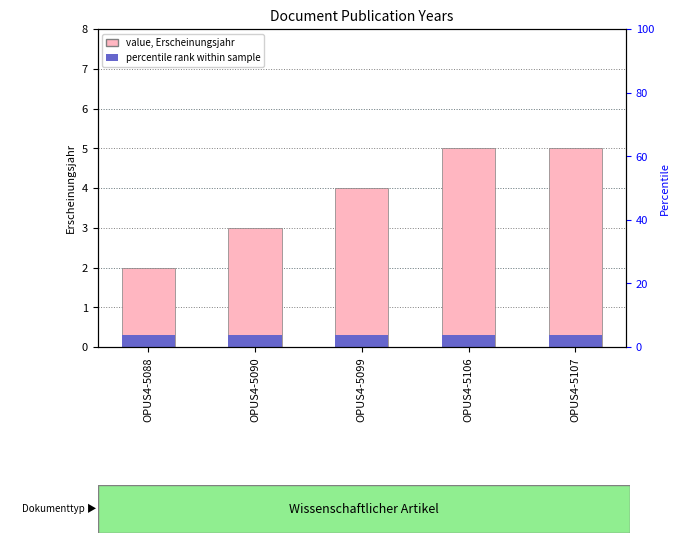

At which label does value, Erscheinungsjahr reach its peak?

OPUS4-5106